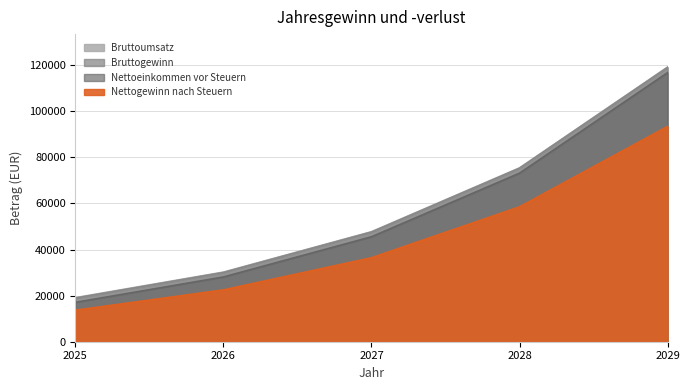

At which label does Nettogewinn nach Steuern first exceed 36452?

2027